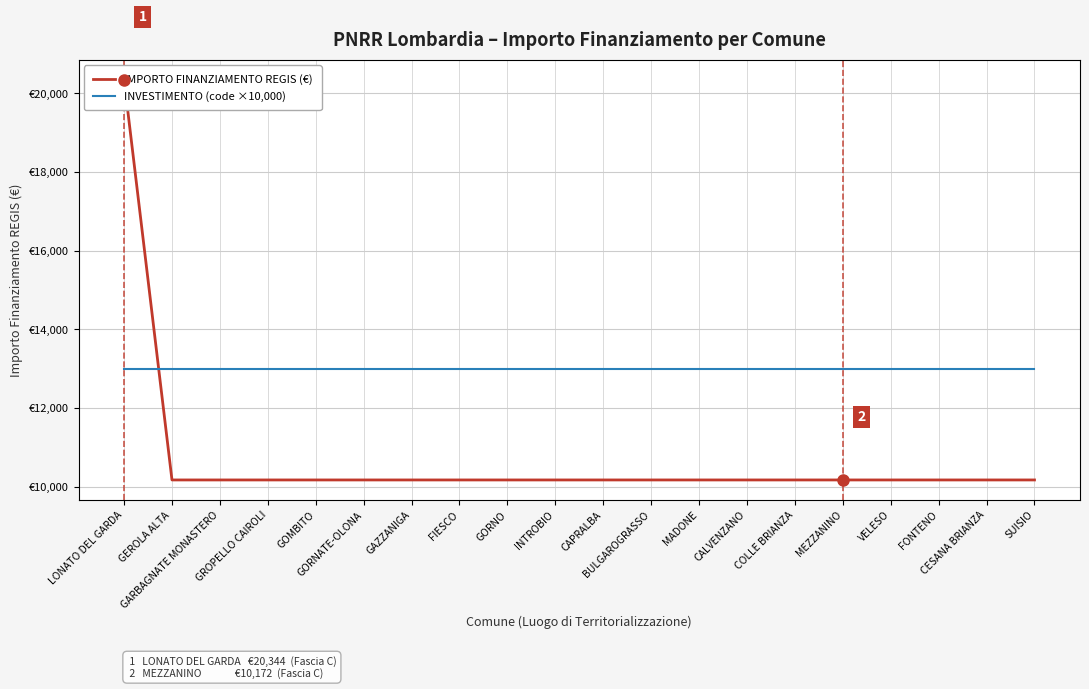

Where is INVESTIMENTO (×10,000) nearest to the value 13000?

LONATO DEL GARDA